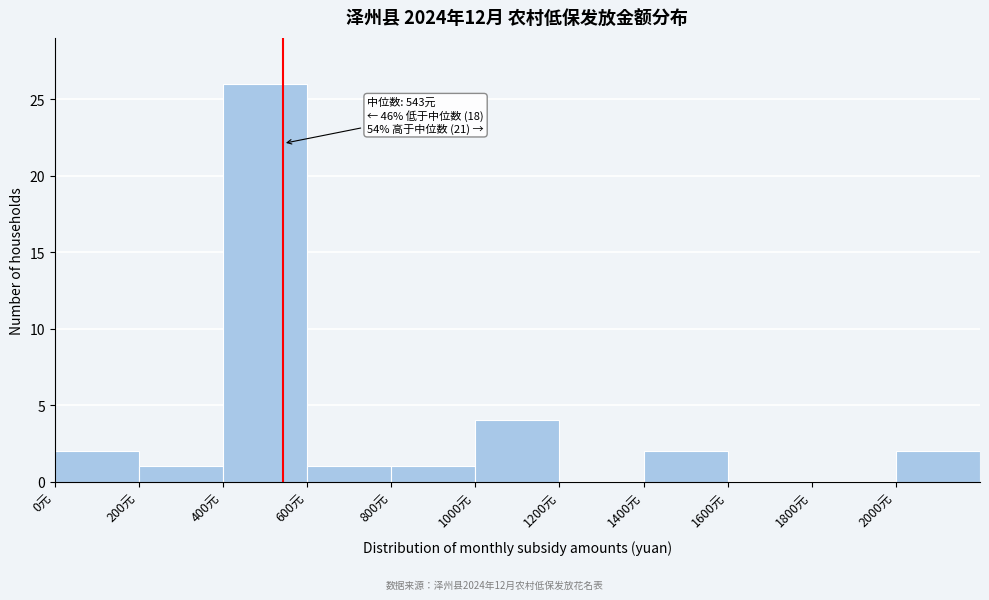

Over which range of the x-axis is the bar tallest?

400 to 600